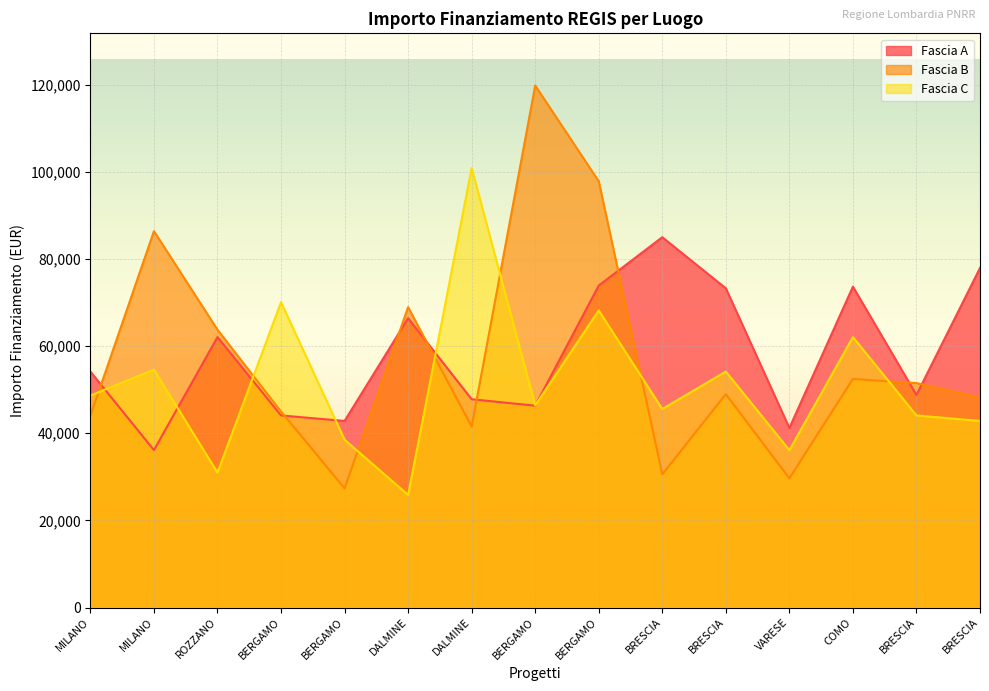

What is the total value across all series at BERGAMO?

159137.1